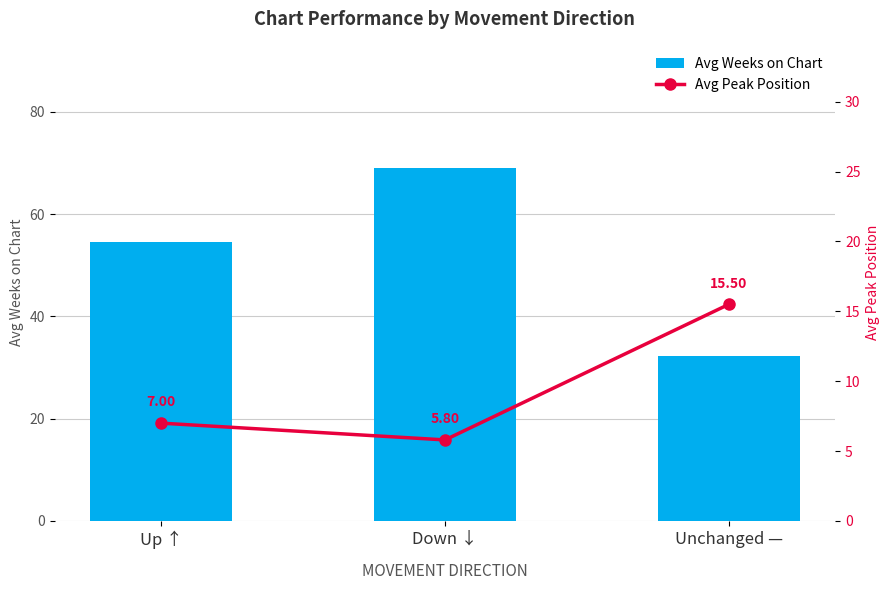

What is the label of the 3rd bar from the left?

Unchanged —